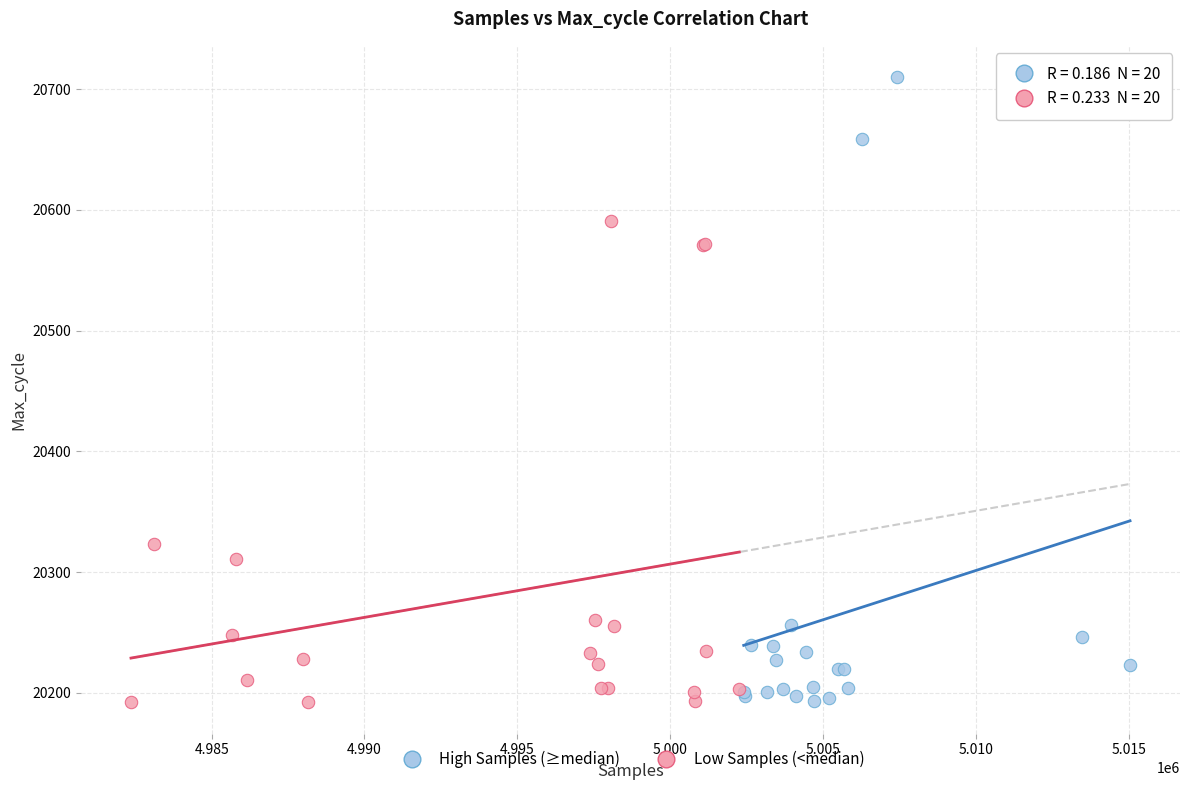

What are all the series names shown in the legend?

High Samples (≥median), Low Samples (<median)